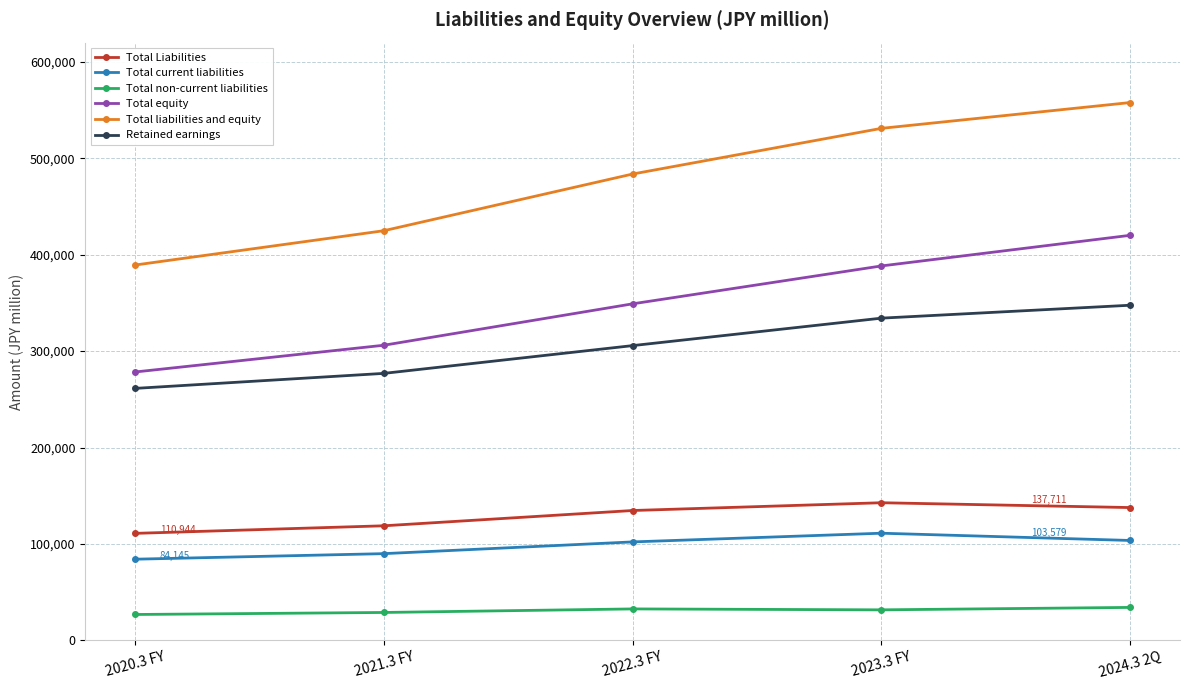

Read the Total liabilities and equity value at 2020.3 FY.

389291